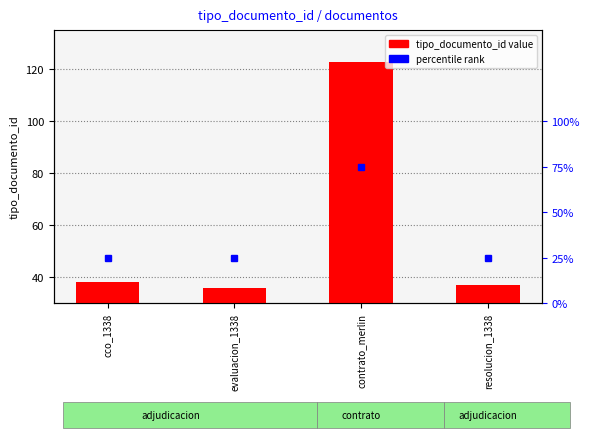

Reading left to right, transcribe all the data shown in this chart.

38	36	123	37